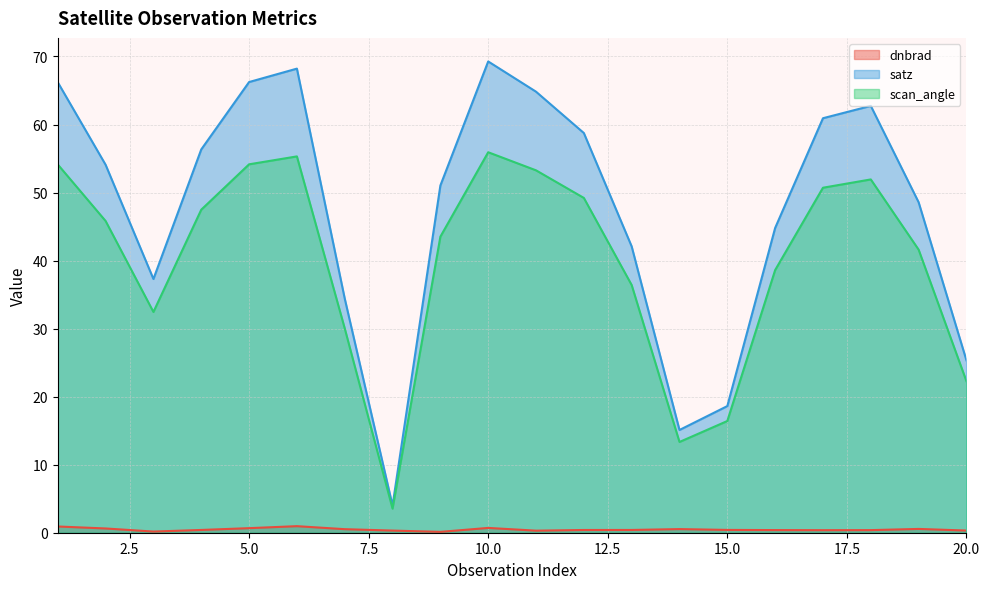

What is the maximum value shown in the chart?

69.3